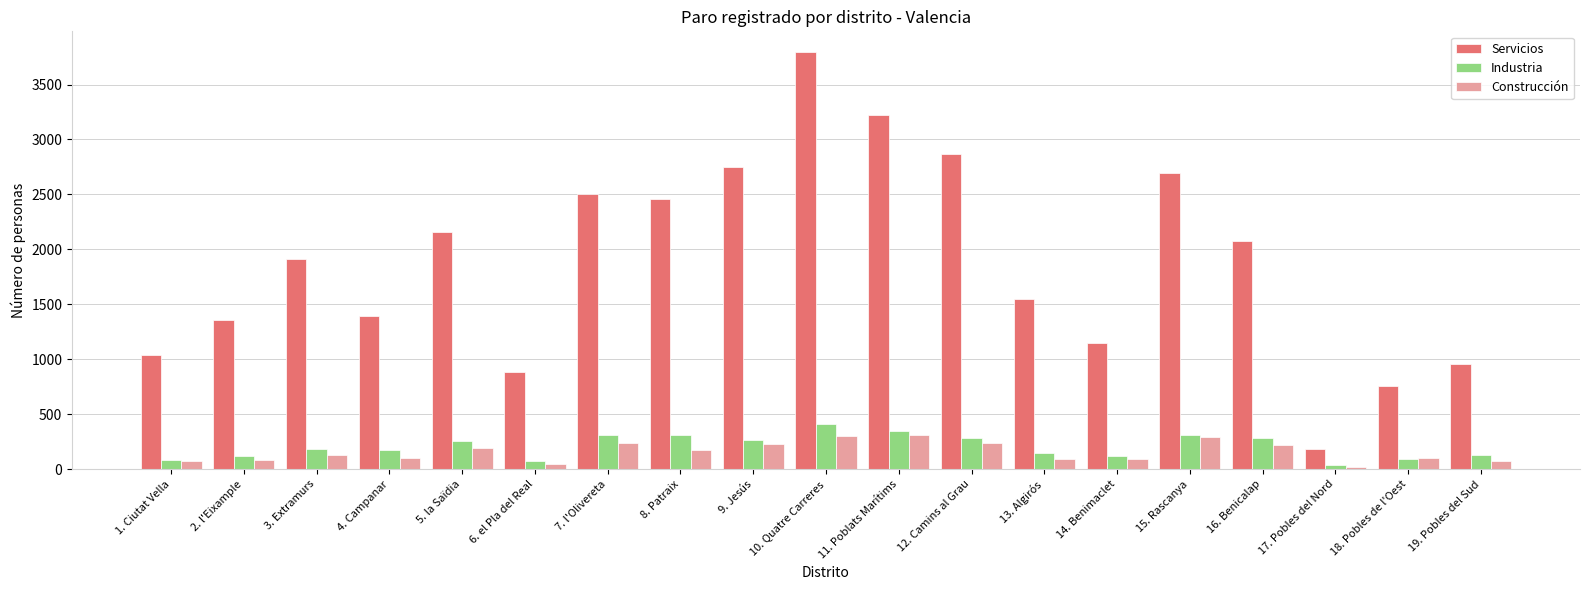

Which label corresponds to the largest value in the chart?

10. Quatre Carreres